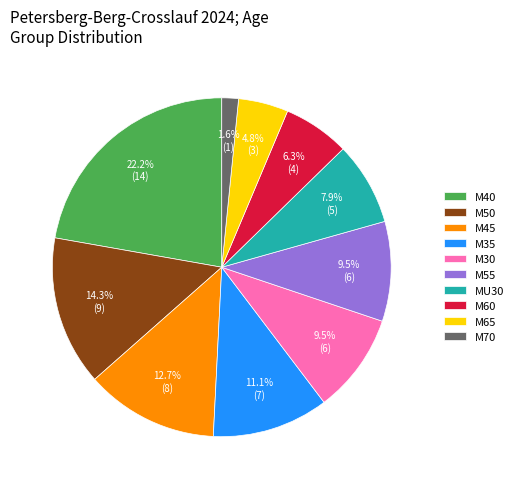

Which slice is the smallest?

M70